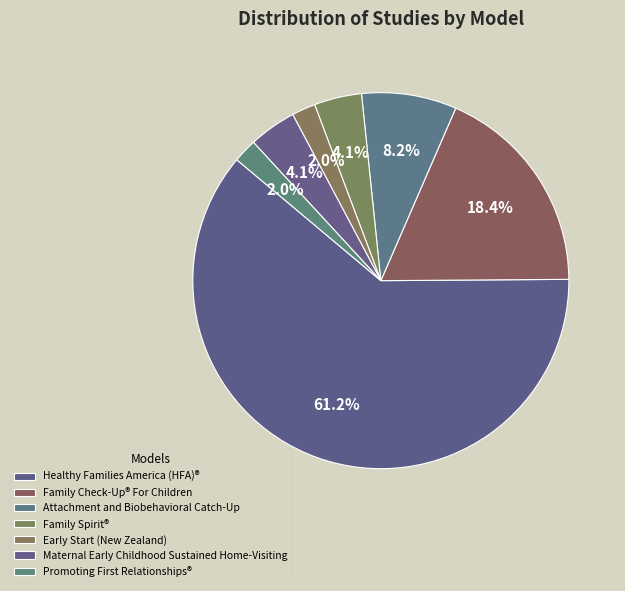

How many slices are in this pie chart?

7